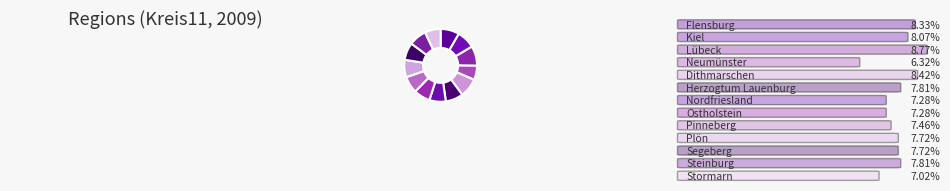

What percentage is the Ostholstein slice, to the nearest percent?

7%